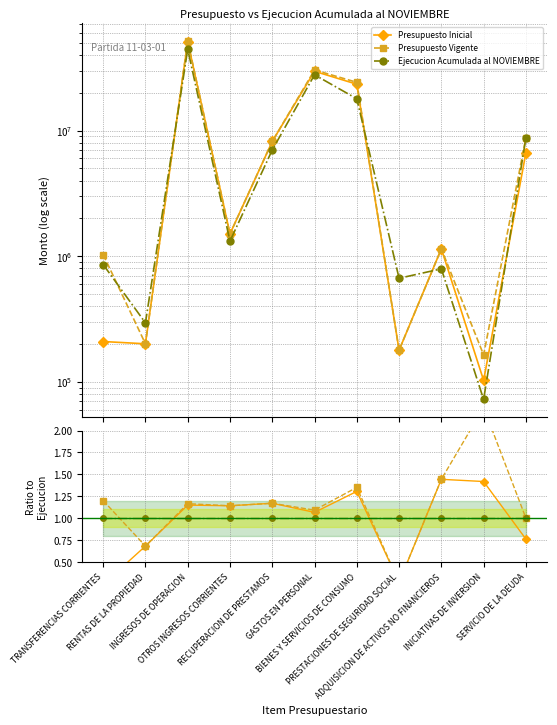

What is the label of the 2nd point from the right?

INICIATIVAS DE INVERSION